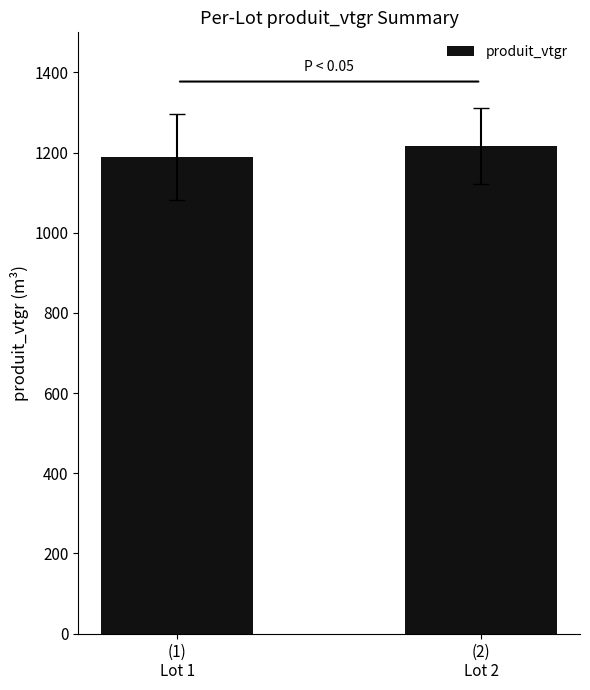

How many categories are shown in the chart?

2